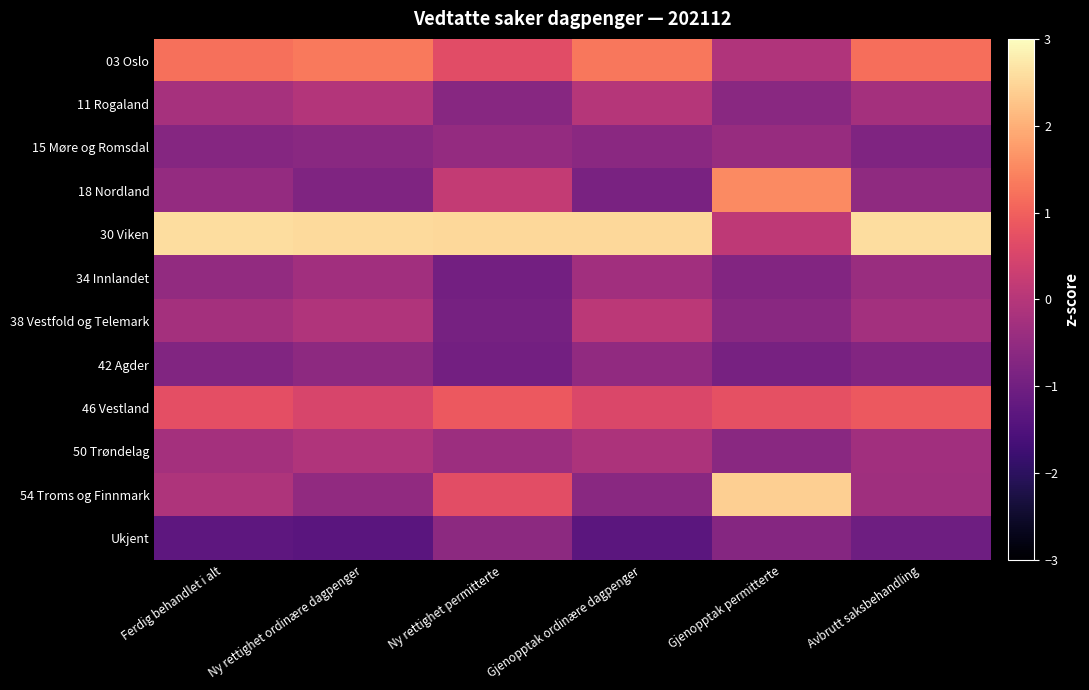

How many series are shown in this chart?

12